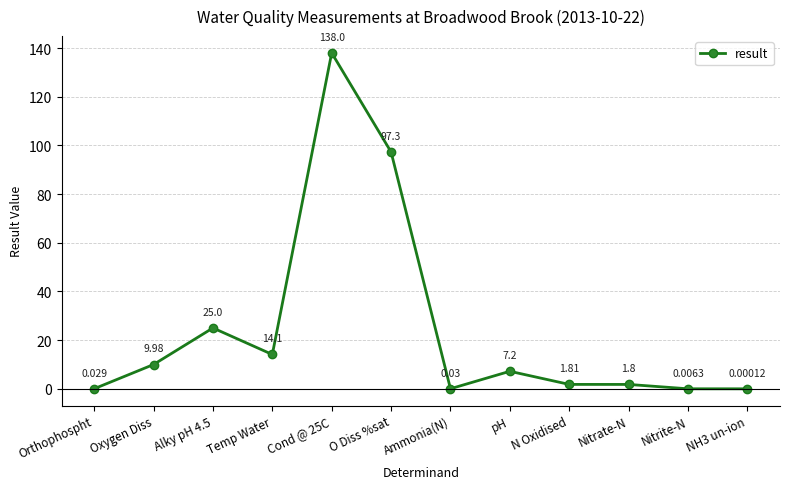

Approximately how many times larger is the value at N Oxidised compared to Nitrate-N?

1.0